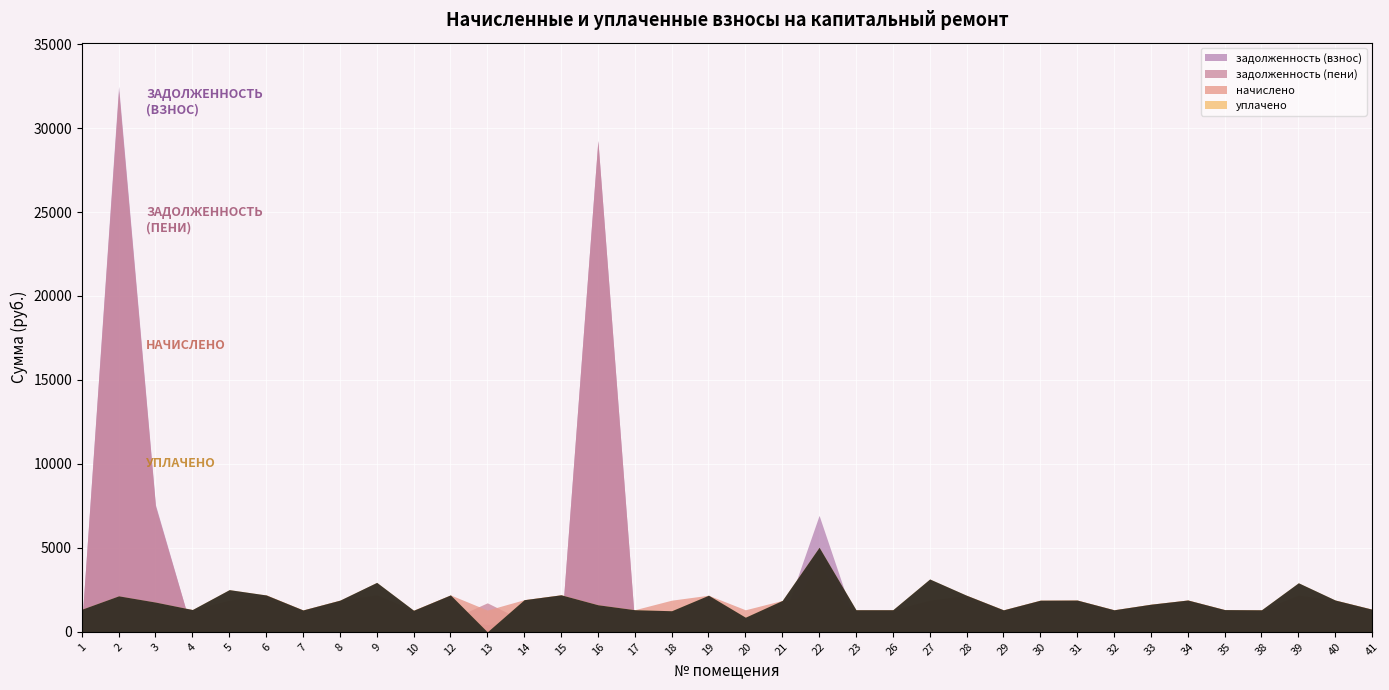

The value of начислено at 17 is 2104.4. True or false?

False